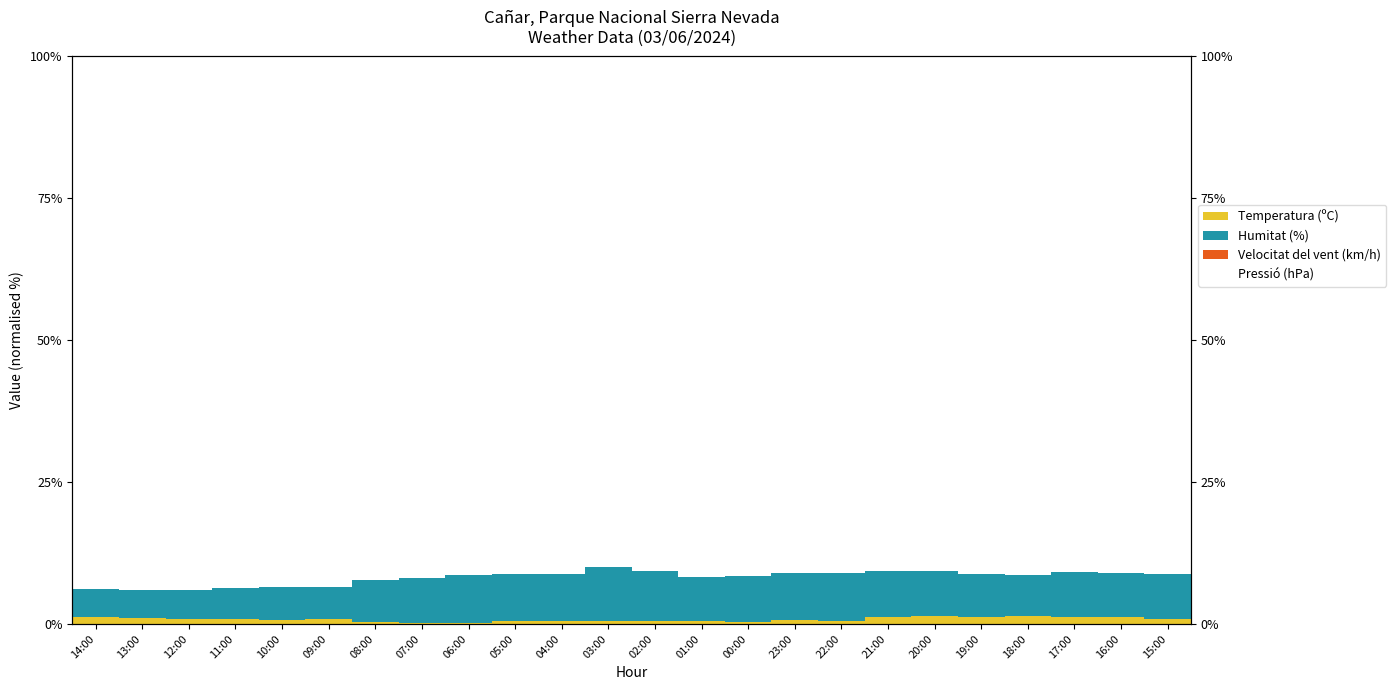

Which series has the widest spread of values?

Humitat (%)